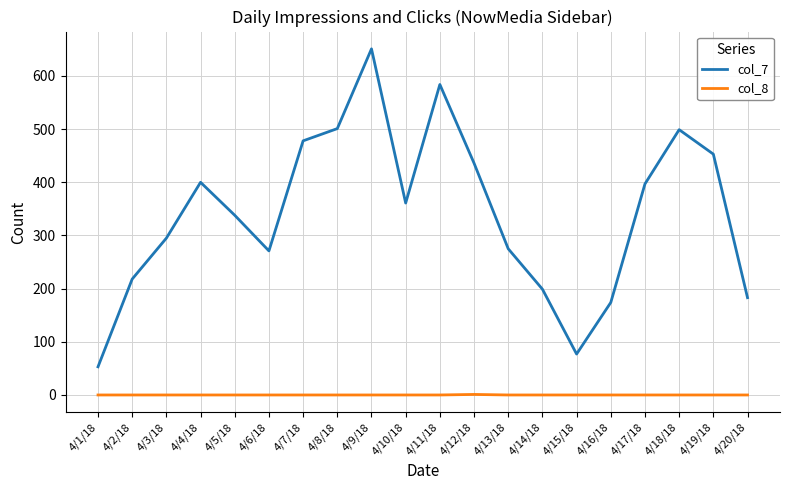

Count the number of categories in the chart.

20